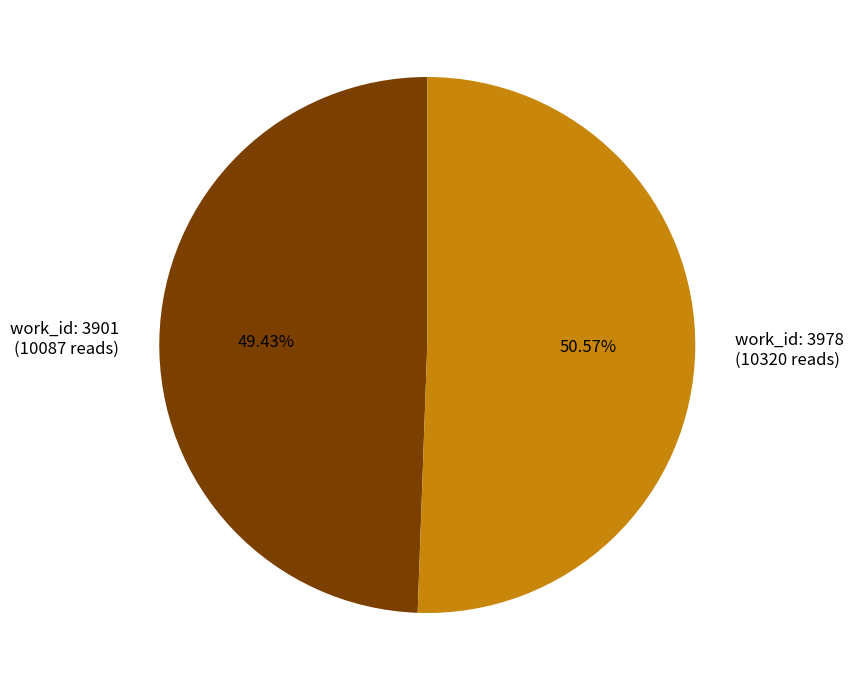

Combined, do work_id: 3901 (10087 reads) and work_id: 3978 (10320 reads) account for over 50%?

Yes